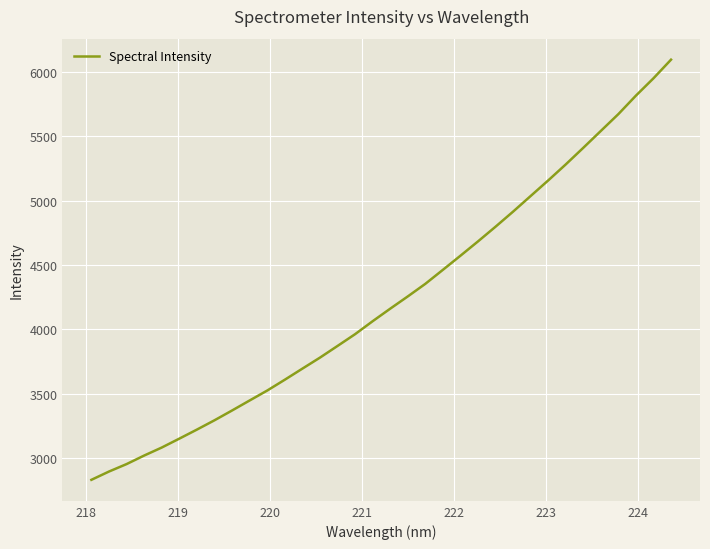

What is the smallest value displayed?

2831.5